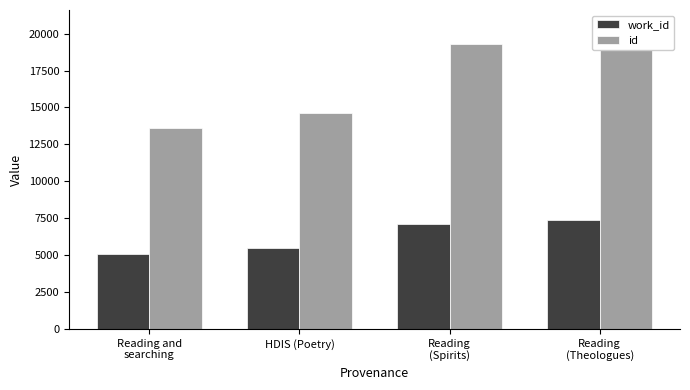

Which category has the highest value in the id series?

Reading
(Theologues)